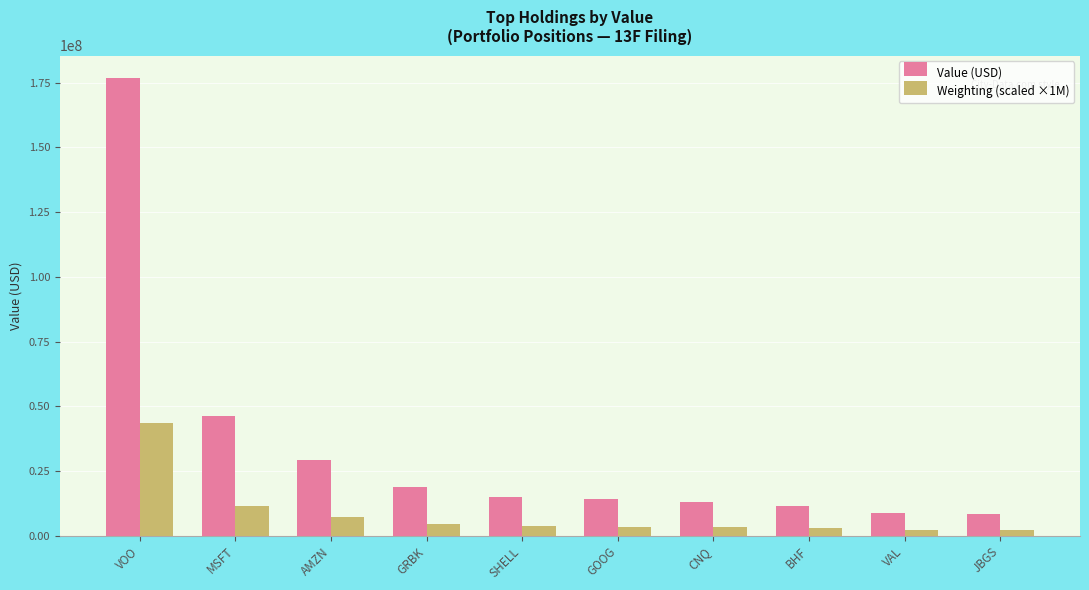

What is the difference between the second highest and second lowest values in the Weighting (scaled ×1M) series?

9299000